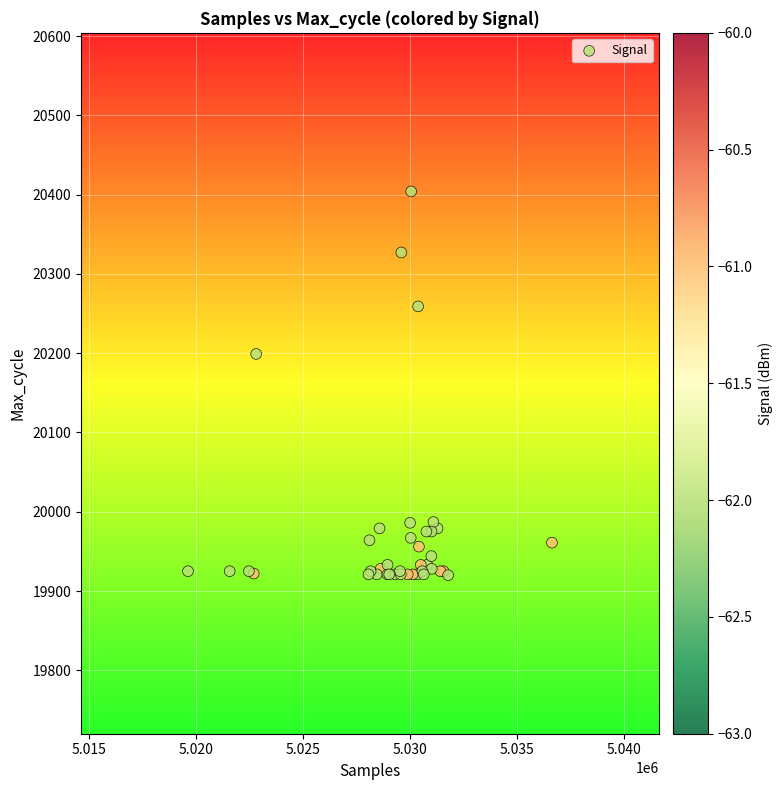

What Y value in the scatter plot is closest to 20162?

20199